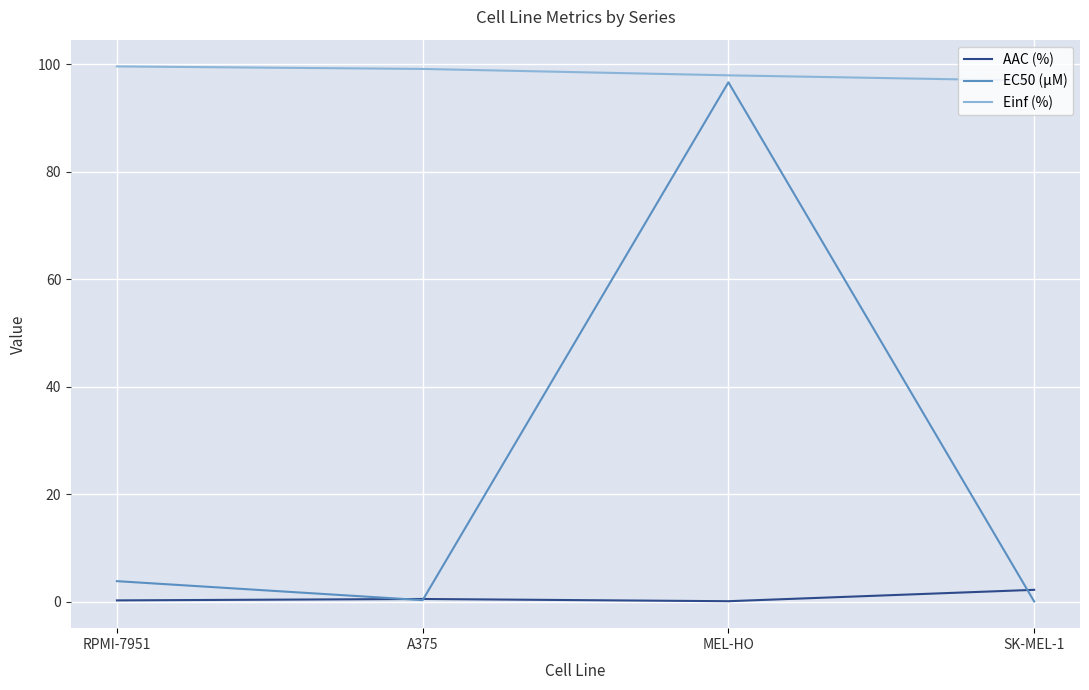

What is the difference between the second highest and minimum values in the EC50 (µM) series?

3.8